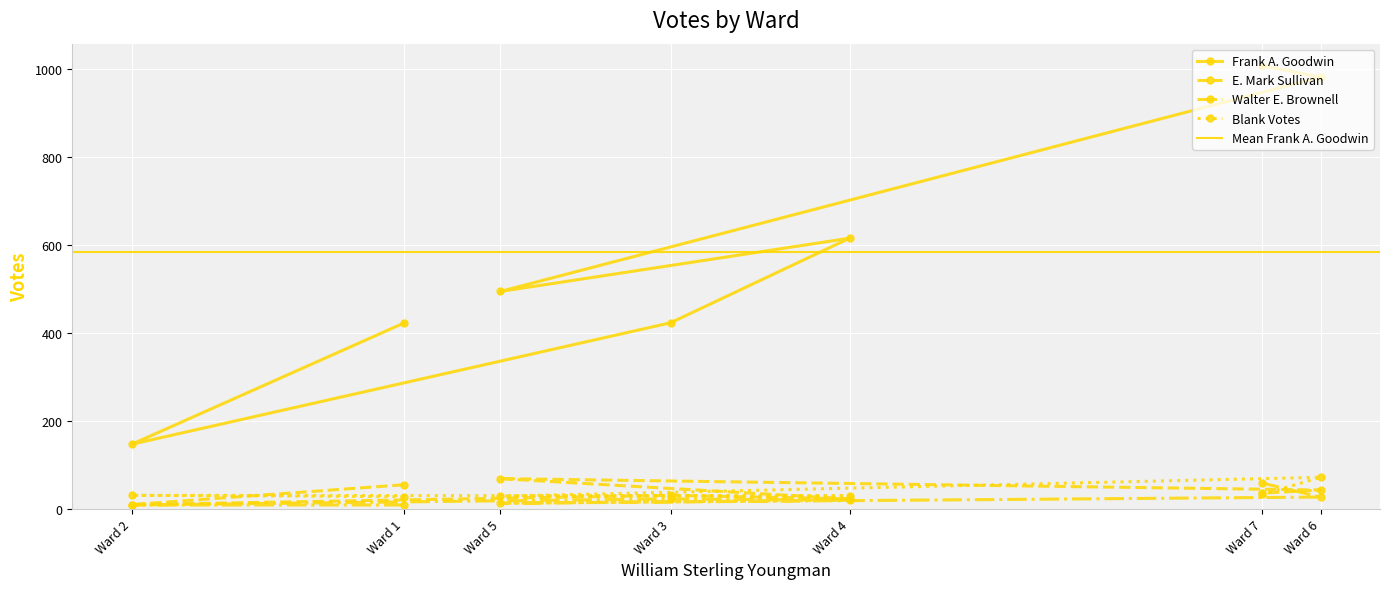

What is the difference between the E. Mark Sullivan values at Ward 5 and Ward 2?

59